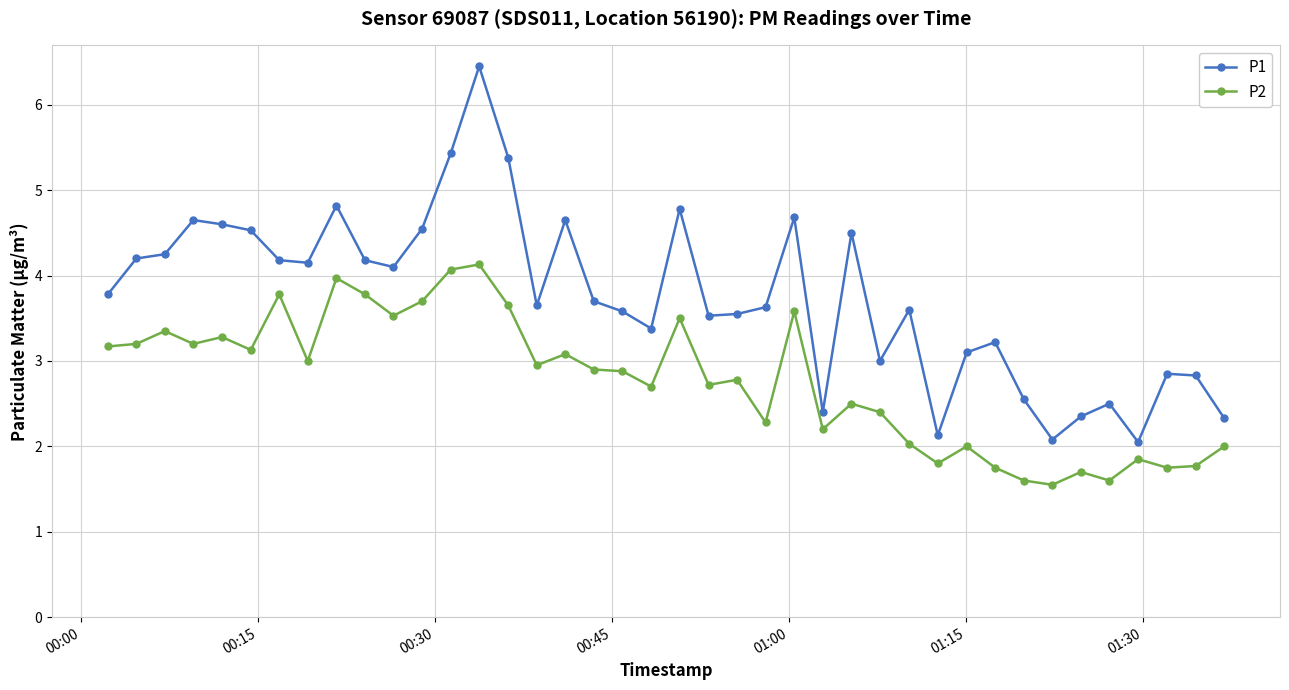

What is the highest value of the P1 series?

6.5